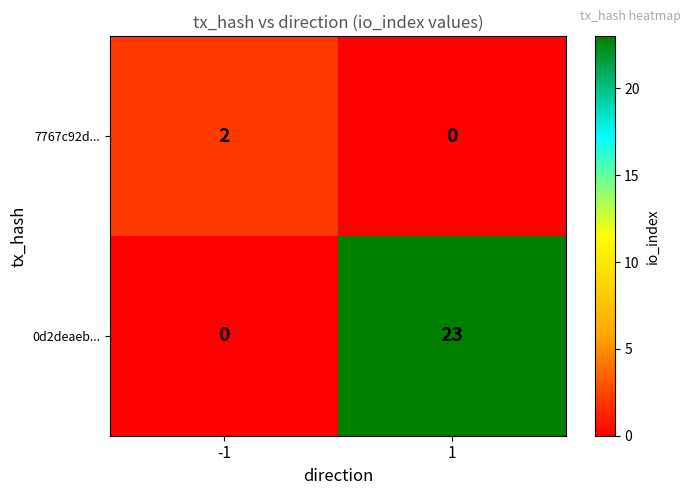

Rank the series by their maximum value, from highest to lowest.

0d2deaeb..., 7767c92d...